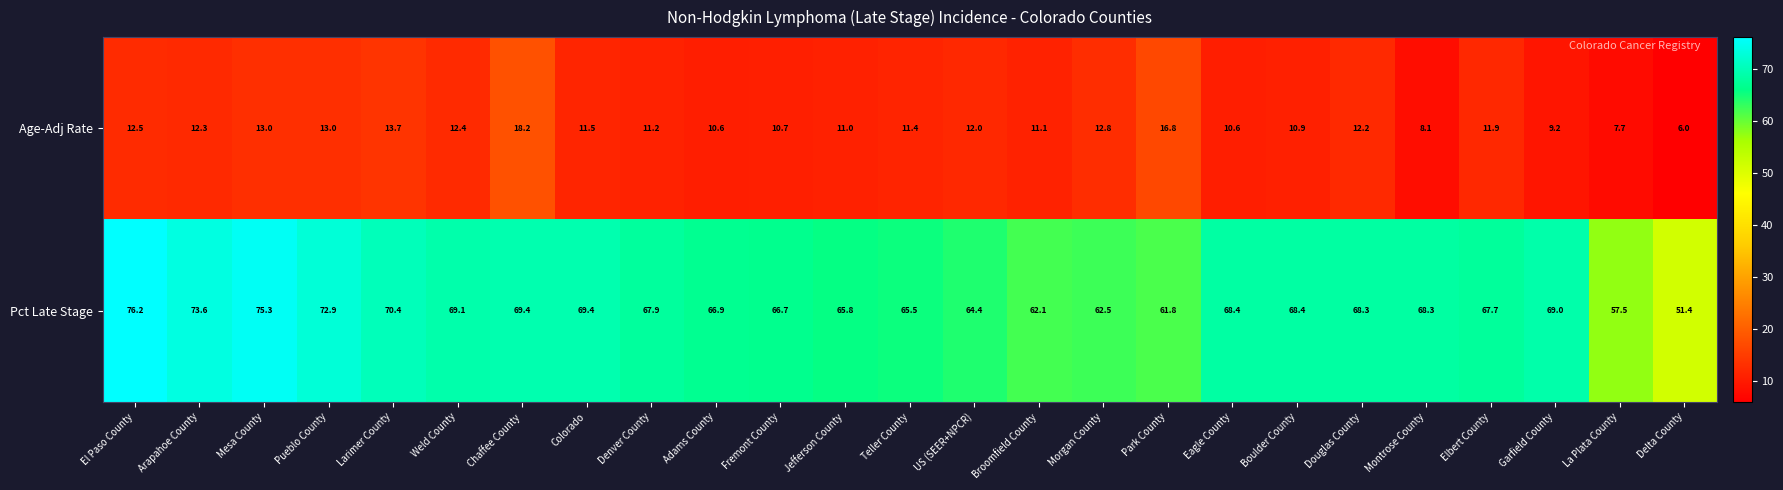

What is the difference between the Pct Late Stage values at Boulder County and Pueblo County?

4.5